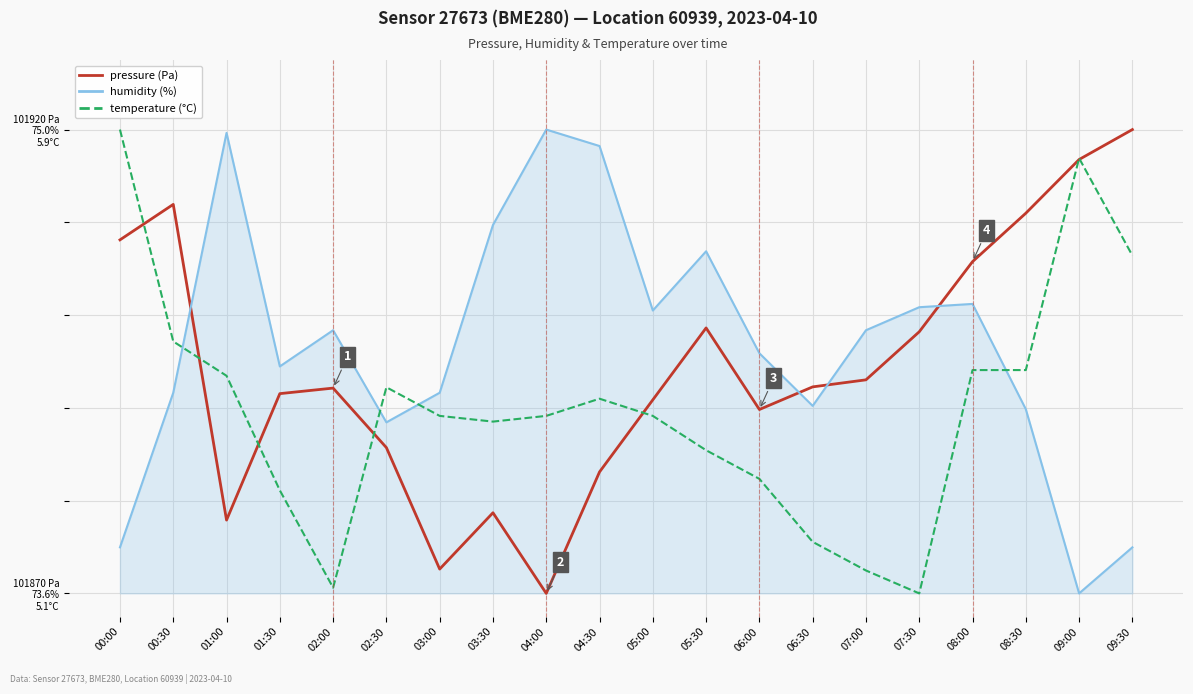

Is this an area chart (filled region under the line)?

Yes